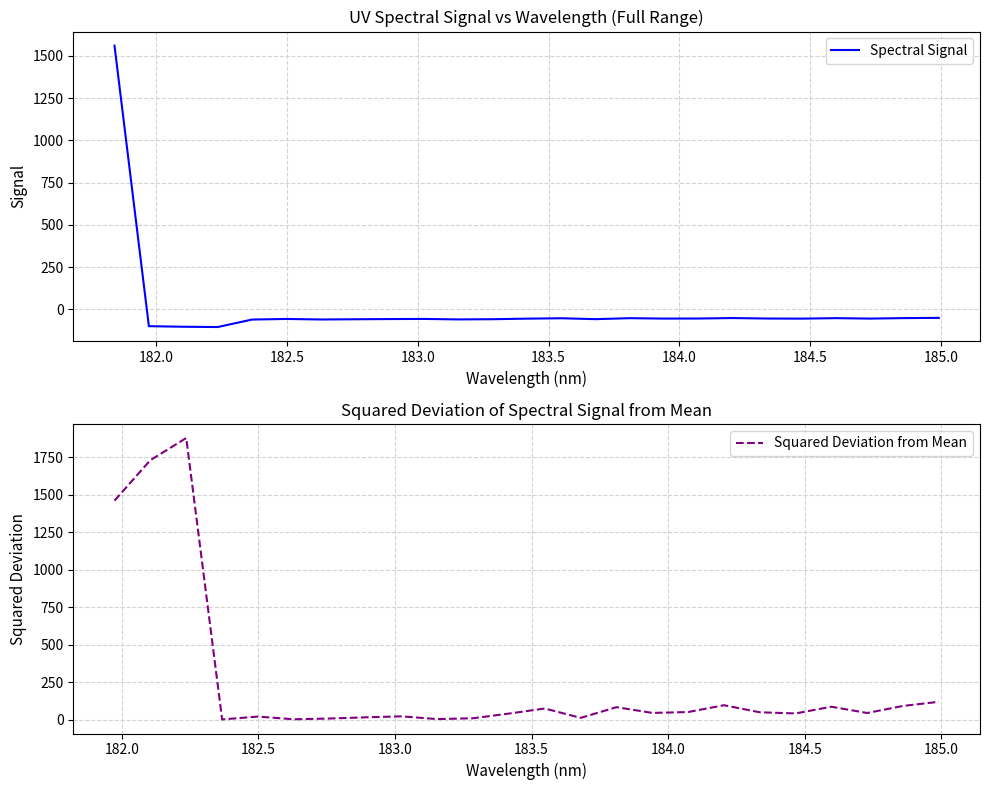

What is the maximum value for Spectral Signal?

1560.1